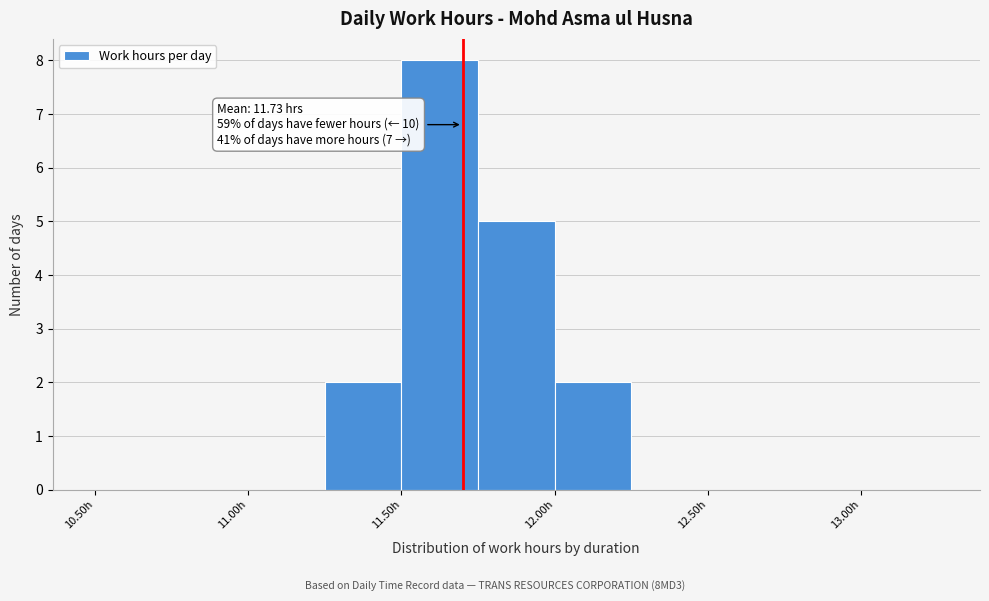

Over which range of the x-axis is the bar tallest?

11.50 to 11.75